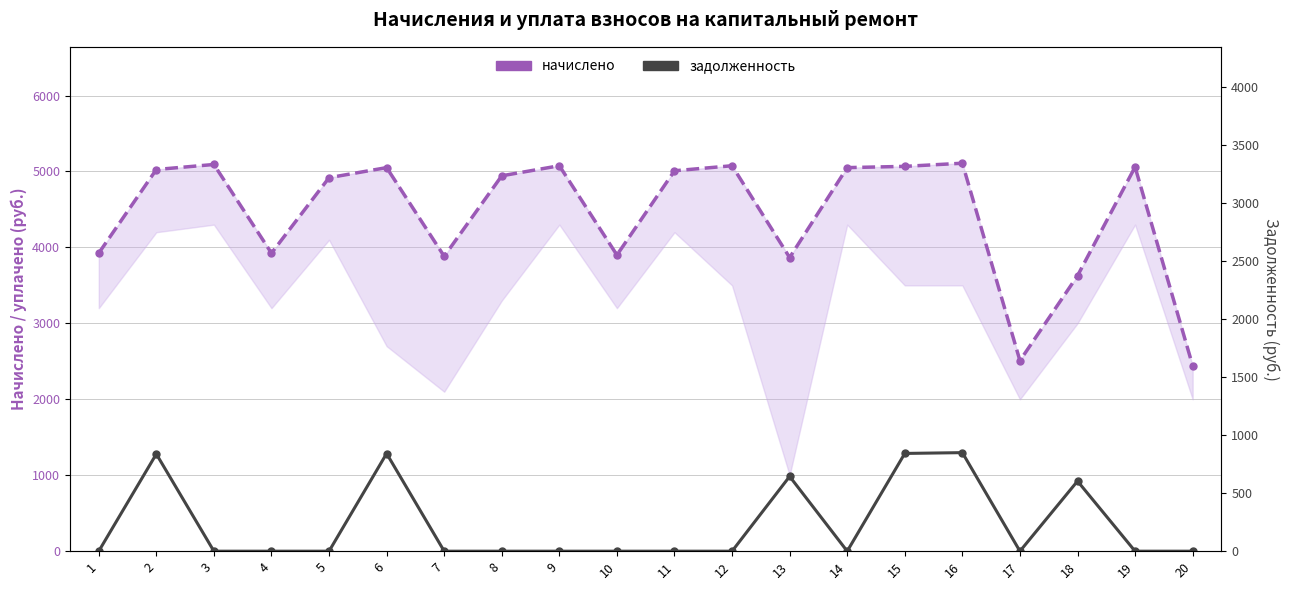

True or false: начислено and задолженность intersect in this chart.

False